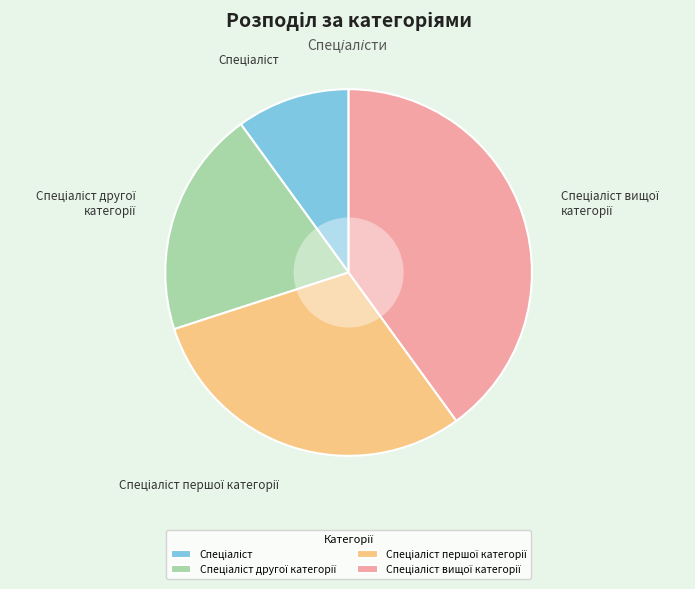

Is there a majority slice in this chart?

No